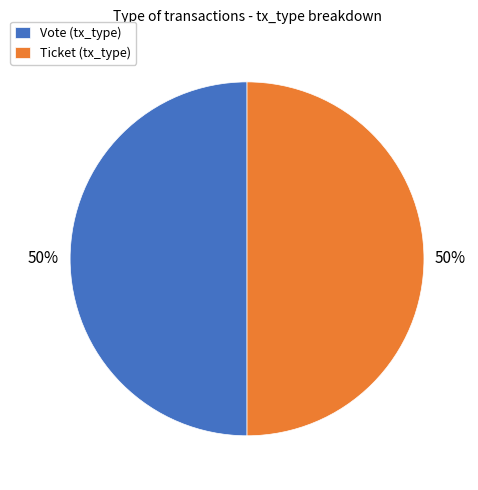

Is the sum of Ticket (tx_type) and Vote (tx_type) greater than half?

Yes